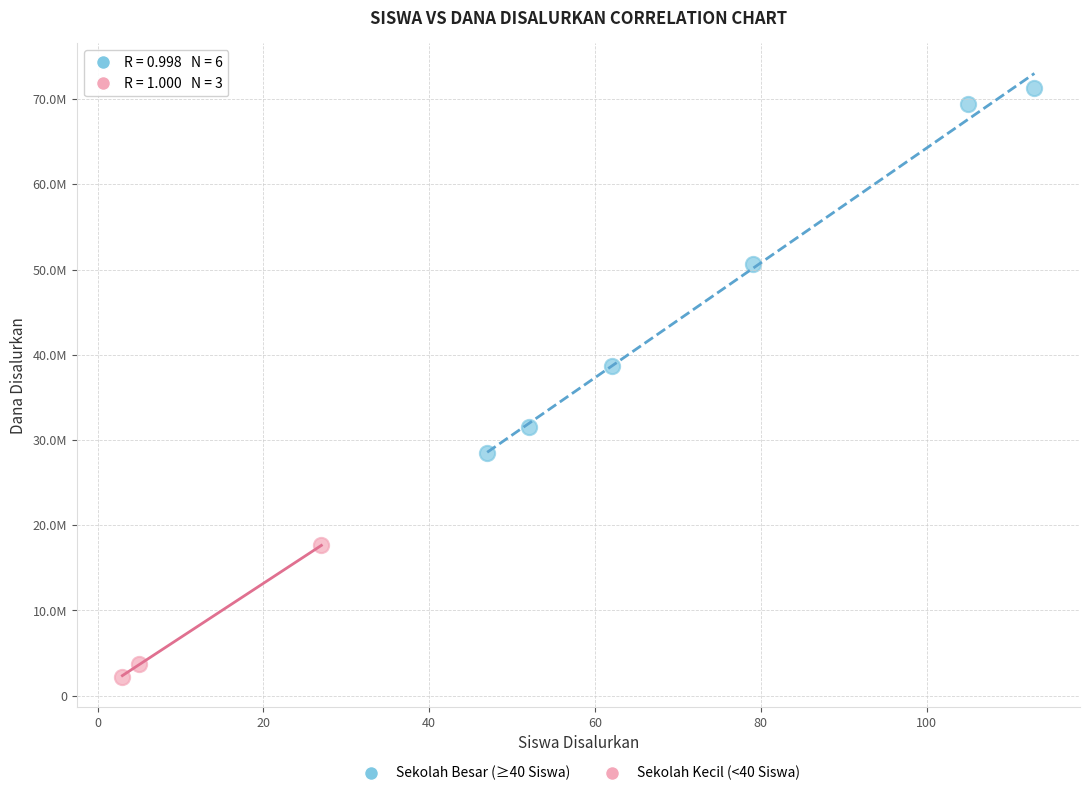

What are all the series names shown in the legend?

Sekolah Besar (≥40 Siswa), Sekolah Kecil (<40 Siswa)